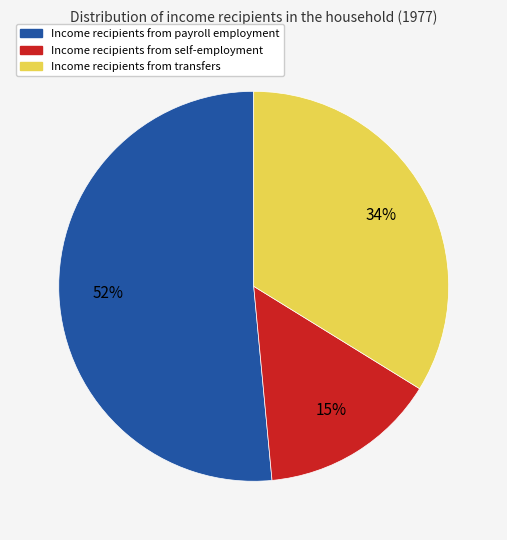

To the nearest percent, what is the average slice percentage?

33%